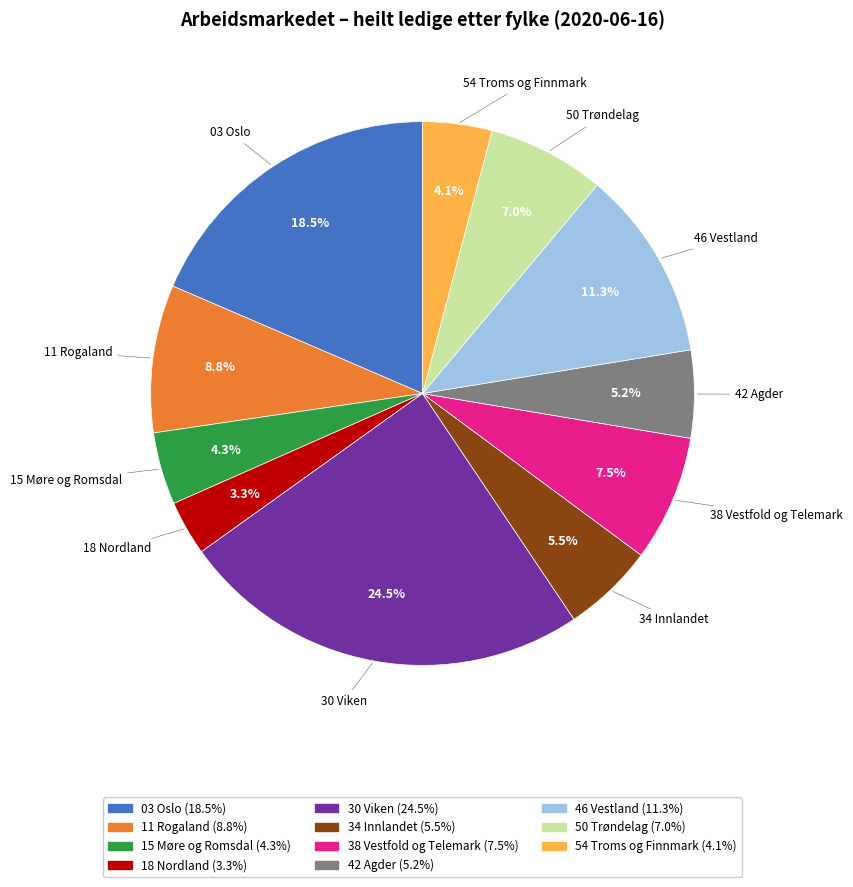

To the nearest percent, what percentage of the pie is 46 Vestland?

11%